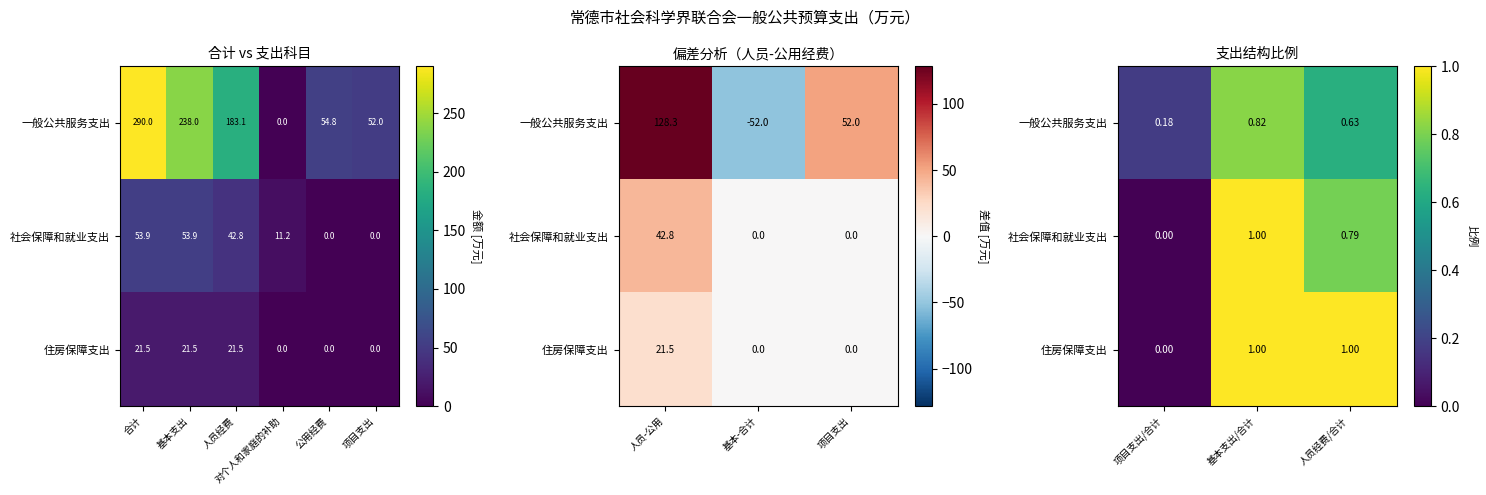

At how many categories does at least one series exceed 0?

3